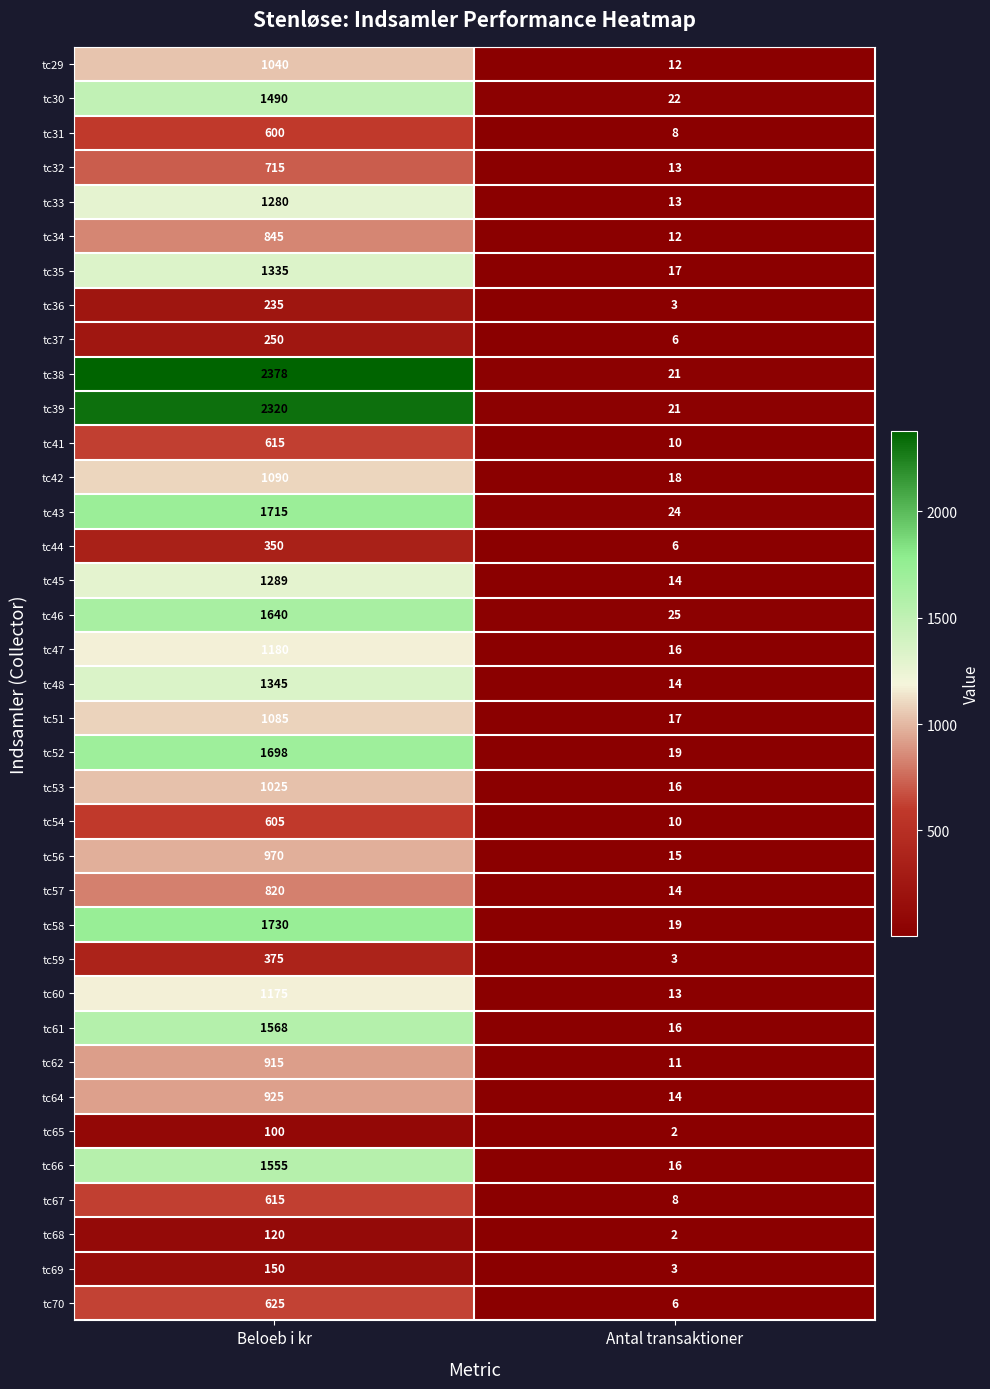

Between Beloeb i kr and Antal transaktioner, which series saw the biggest shift?

tc38